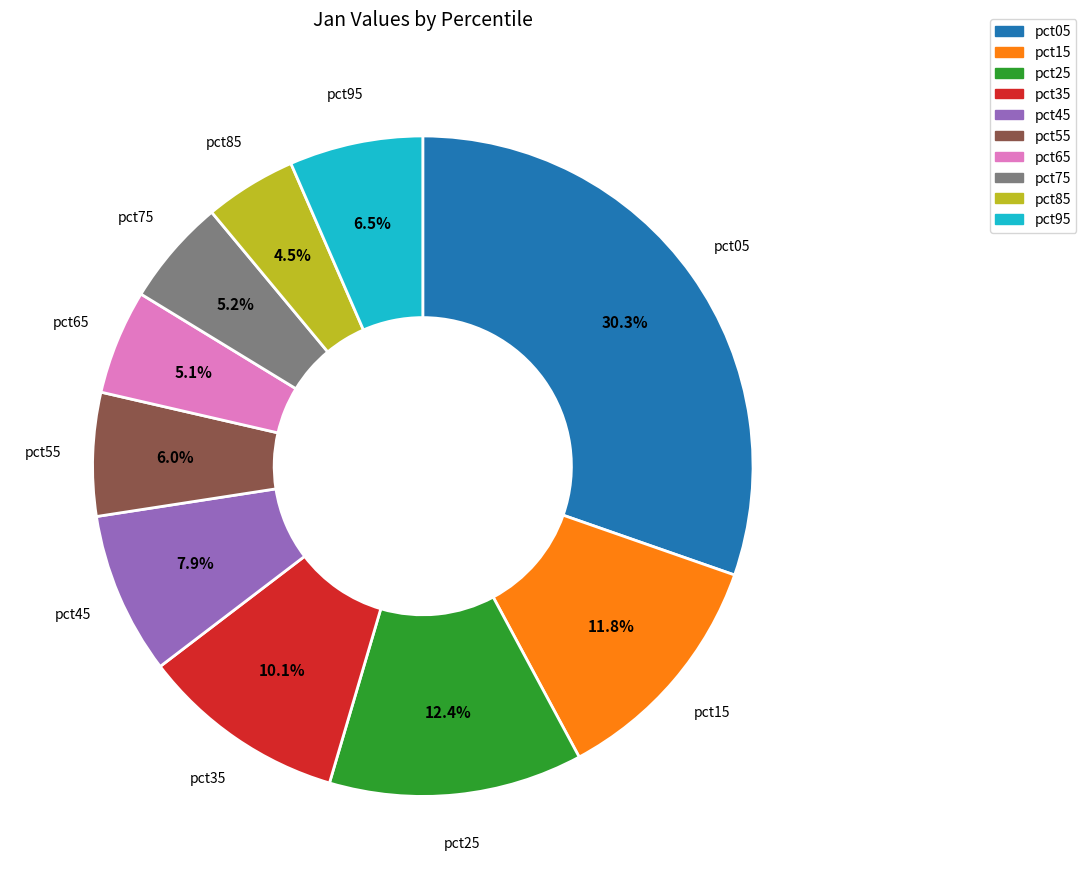

To the nearest percent, what is the difference between the pct65 and pct25 slice percentages?

7%